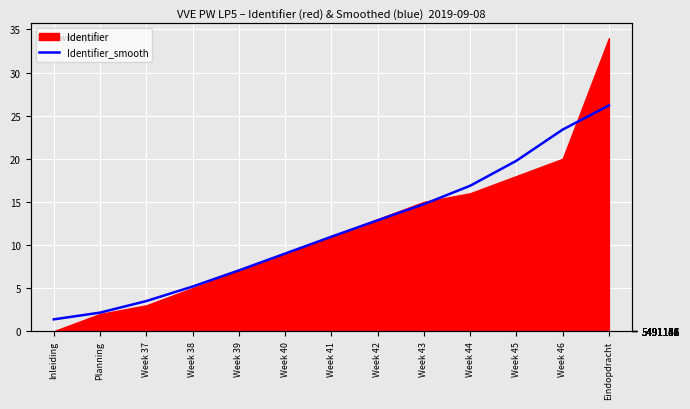

Reading right to left, extract all data points from this chart.

Eindopdracht=26.2	Week 46=23.4	Week 45=19.8	Week 44=16.9	Week 43=14.7	Week 42=12.9	Week 41=11.0	Week 40=9.0	Week 39=7.0	Week 38=5.2	Week 37=3.5	Planning=2.2	Inleiding=1.4